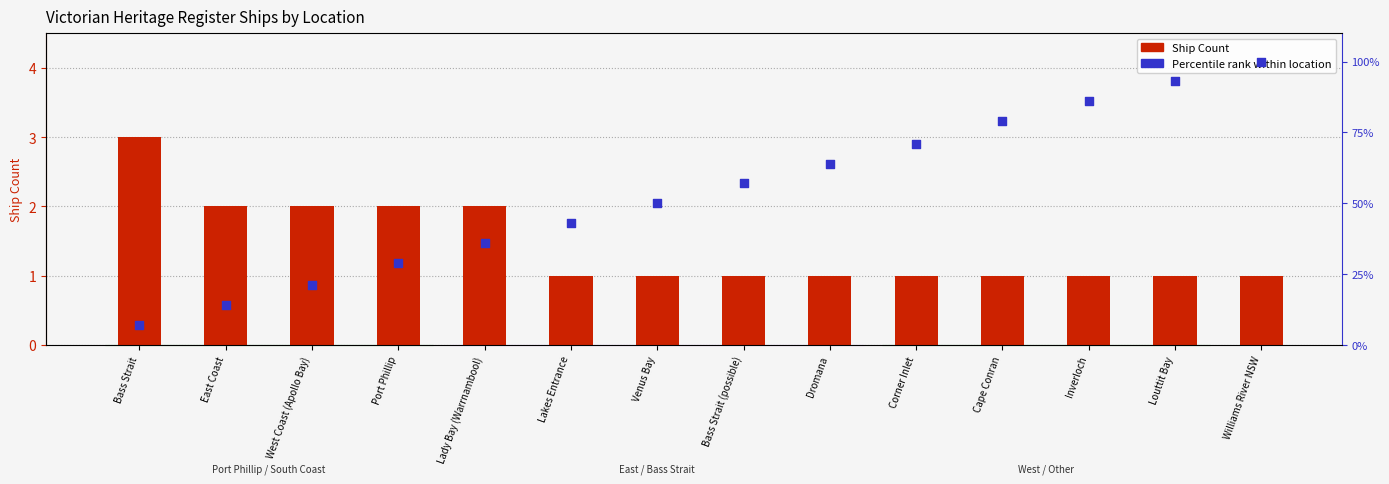

Which series has the widest spread of Y values?

Percentile rank within location